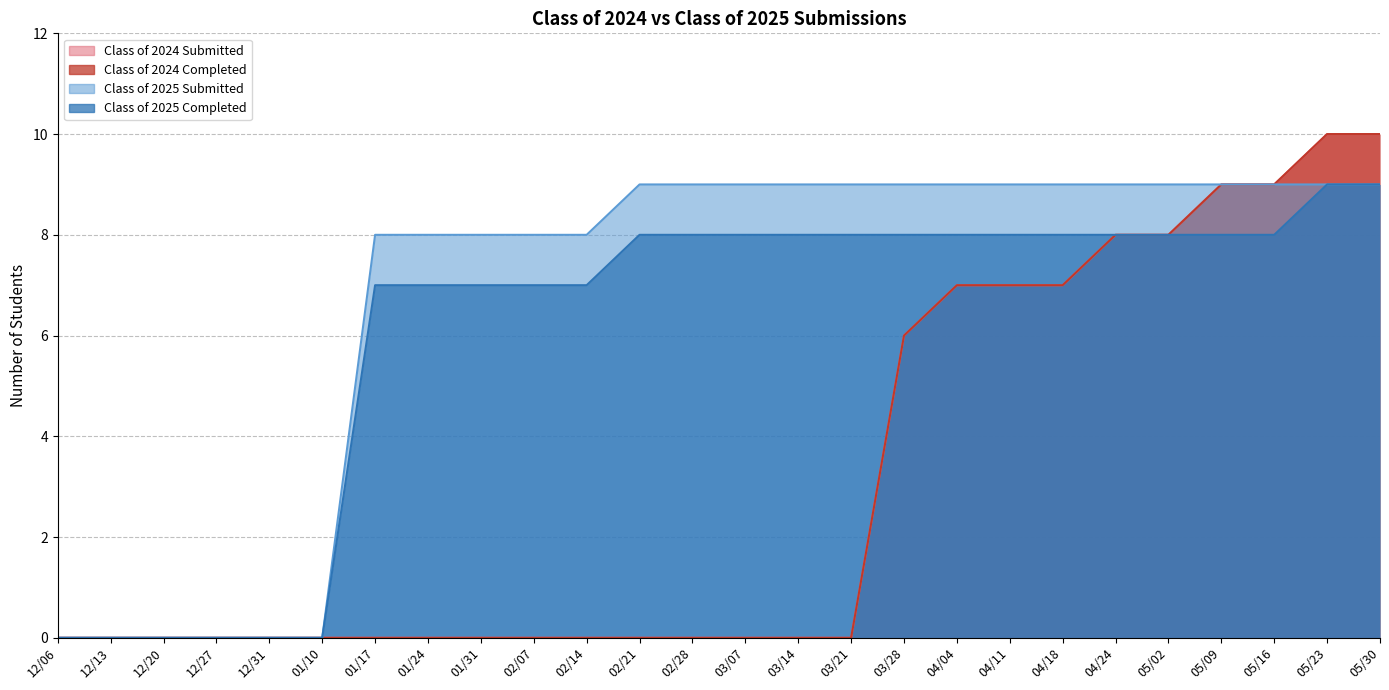

True or false: Class of 2025 Submitted and Class of 2024 Completed cross at least once.

False